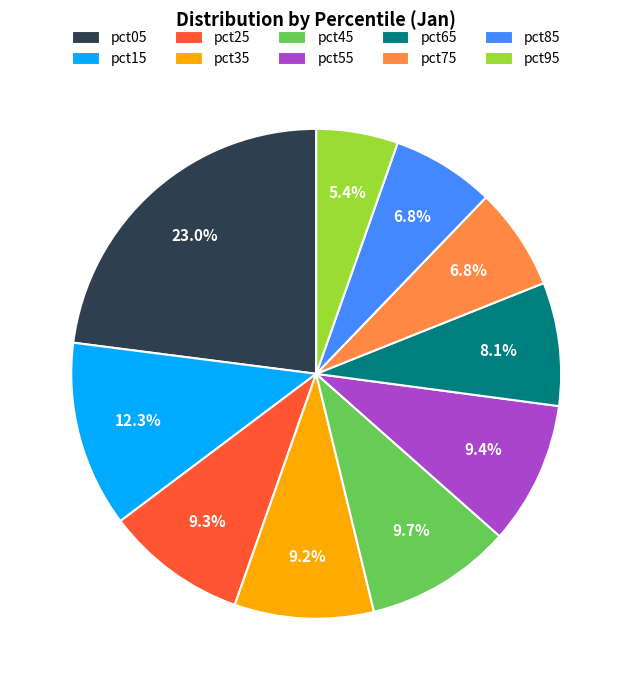

Which has a higher value, pct65 or pct85?

pct65